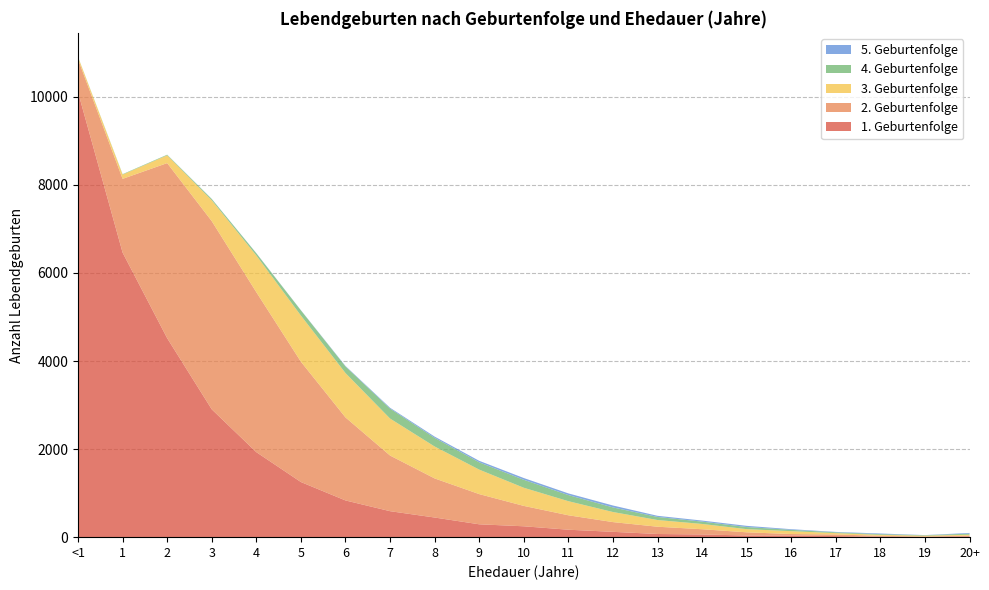

Reading left to right, transcribe all the data shown in this chart.

1. Geburtenfolge: <1=10108	1=6463	2=4519	3=2903	4=1931	5=1252	6=834	7=590	8=446	9=292	10=247	11=169	12=121	13=72	14=61	15=38	16=37	17=24	18=11	19=7	20+=18
2. Geburtenfolge: <1=745	1=1675	2=3977	3=4275	4=3633	5=2733	6=1886	7=1264	8=888	9=686	10=463	11=328	12=221	13=165	14=119	15=72	16=34	17=37	18=20	19=8	20+=16
3. Geburtenfolge: <1=52	1=97	2=177	3=474	4=834	5=1048	6=1007	7=840	8=725	9=556	10=412	11=320	12=229	13=152	14=120	15=72	16=65	17=31	18=21	19=19	20+=21
4. Geburtenfolge: <1=3	1=10	2=13	3=28	4=49	5=118	6=151	7=226	8=197	9=166	10=181	11=139	12=105	13=70	14=53	15=48	16=30	17=18	18=16	19=10	20+=24
5. Geburtenfolge: <1=1	1=0	2=1	3=3	4=4	5=4	6=10	7=19	8=28	9=34	10=40	11=38	12=43	13=26	14=24	15=27	16=15	17=9	18=15	19=3	20+=17